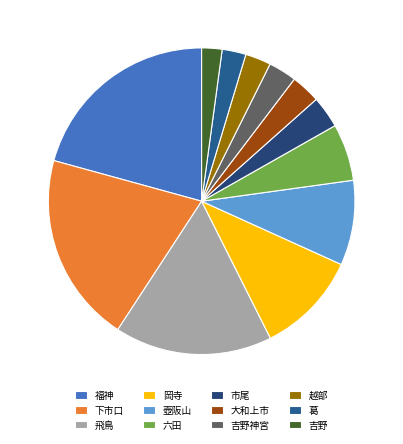

Which slice is the largest?

福神